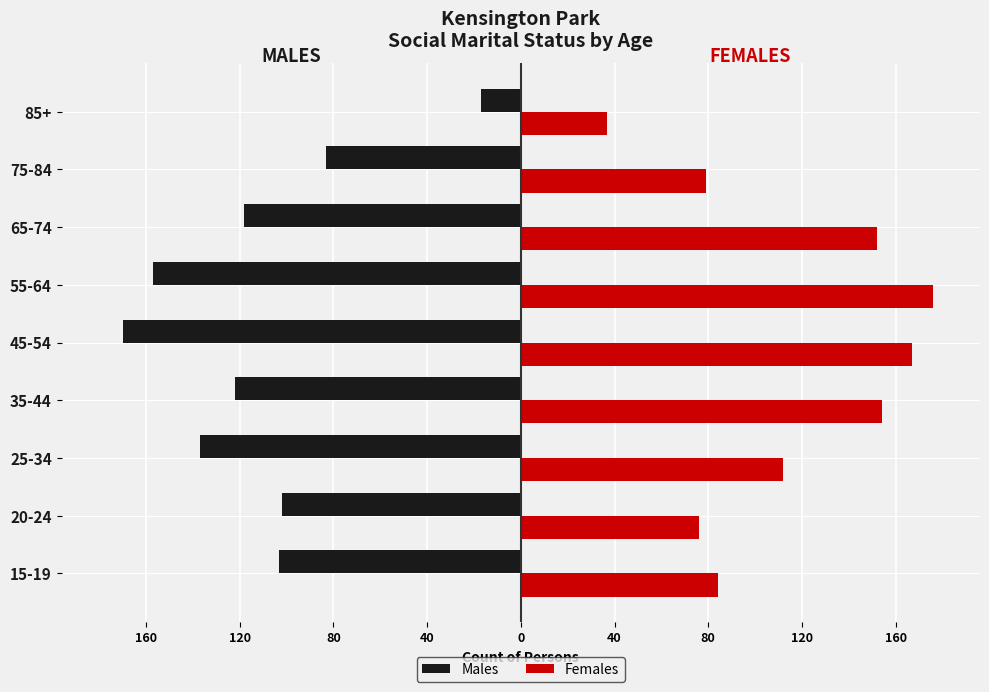

What are all the series names shown in the legend?

Males, Females